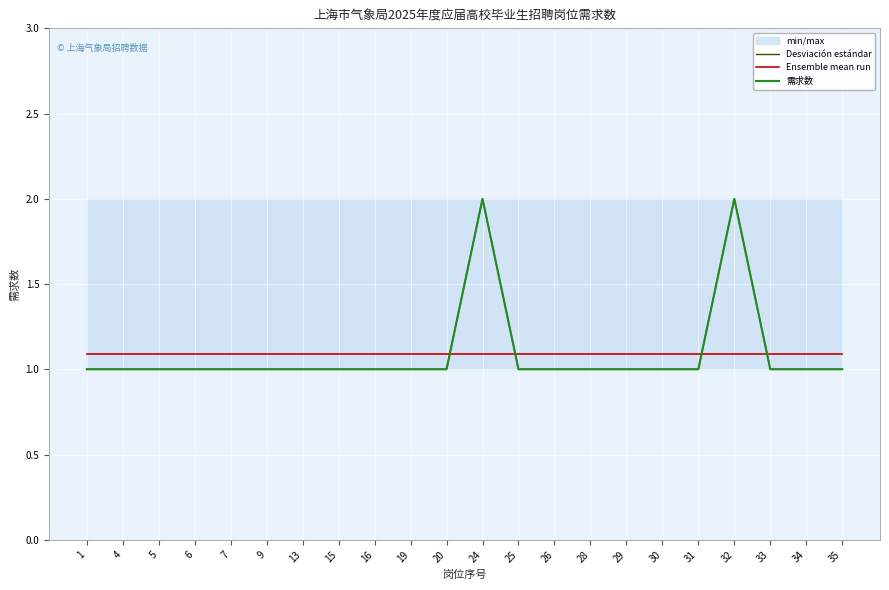

Is the value of 需求数 at 35 greater than the value of Ensemble mean run at 19?

No